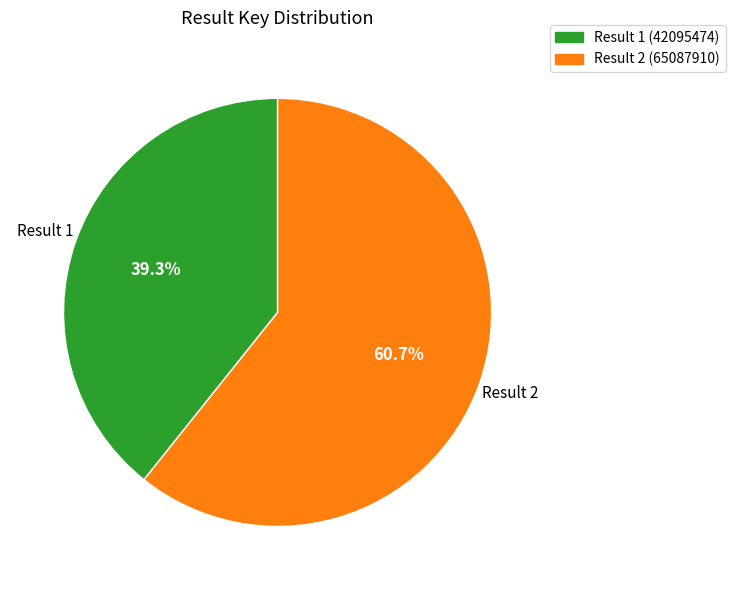

Which has a higher value, Result 1 (42095474) or Result 2 (65087910)?

Result 2 (65087910)